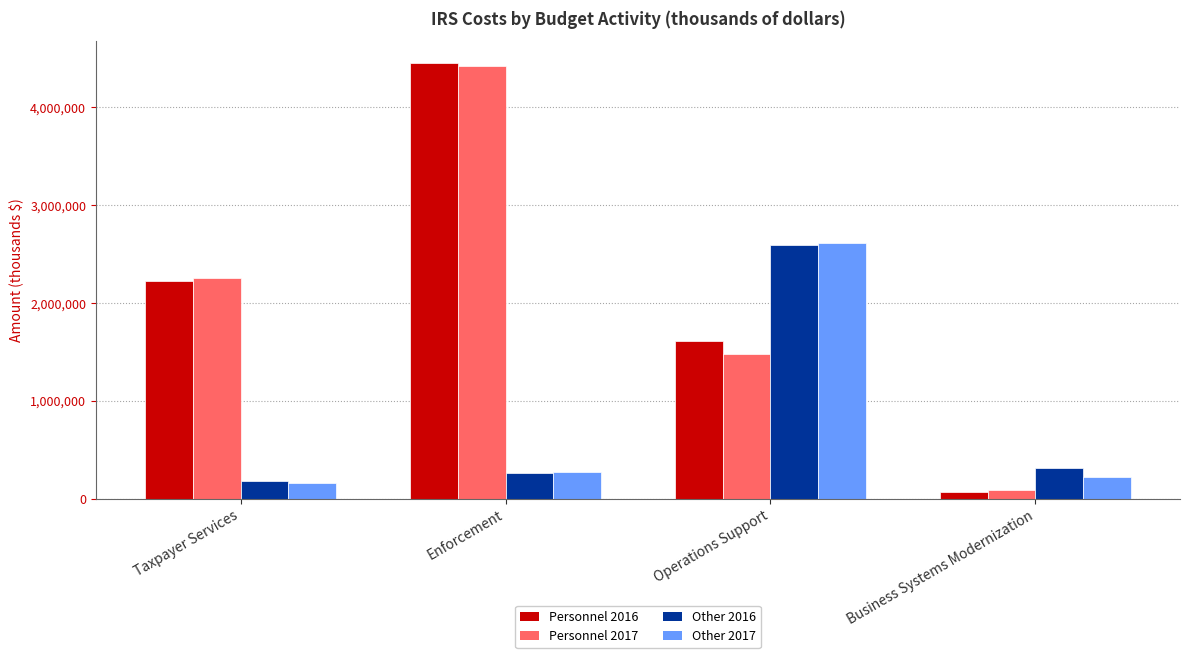

The Other 2017 series shows 223094 at Business Systems Modernization. True or false?

True